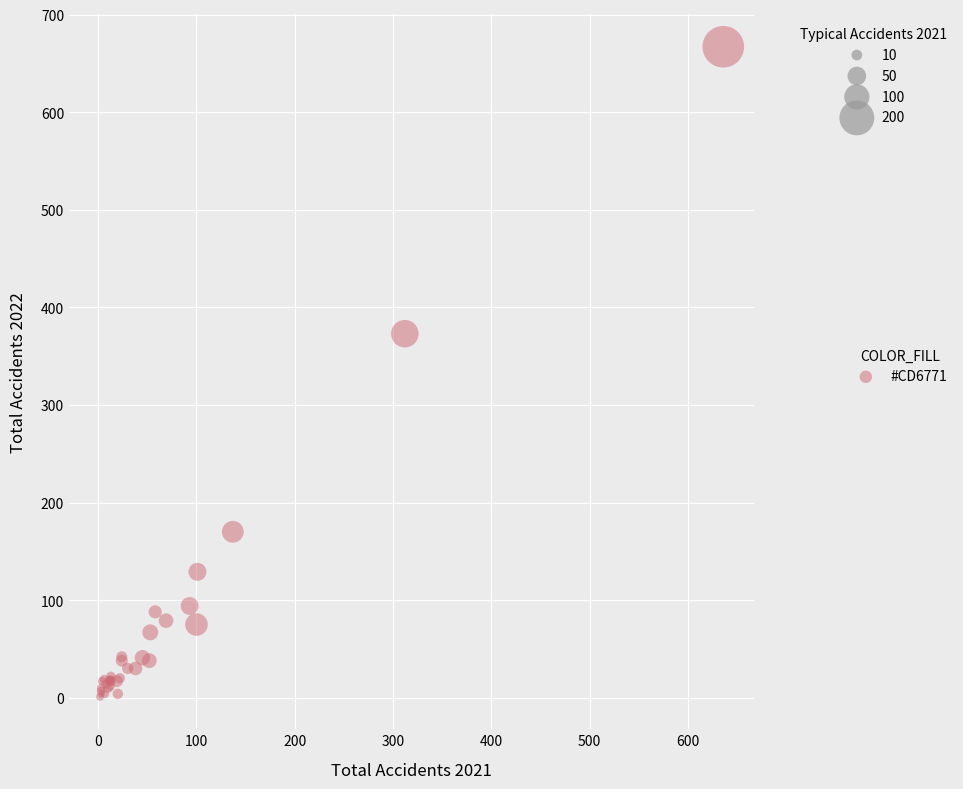

What Y value in the scatter plot is closest to 334?

373